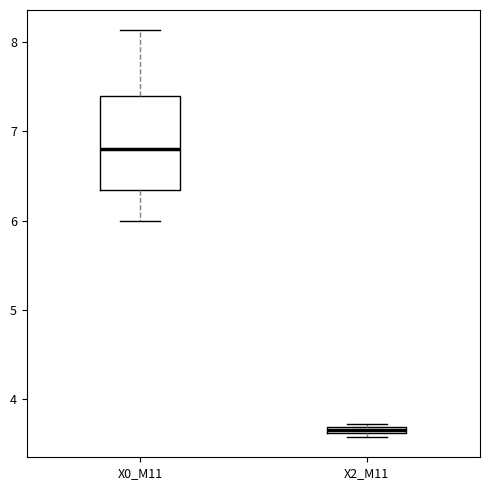

Which box has the lowest median line?

X2_M11